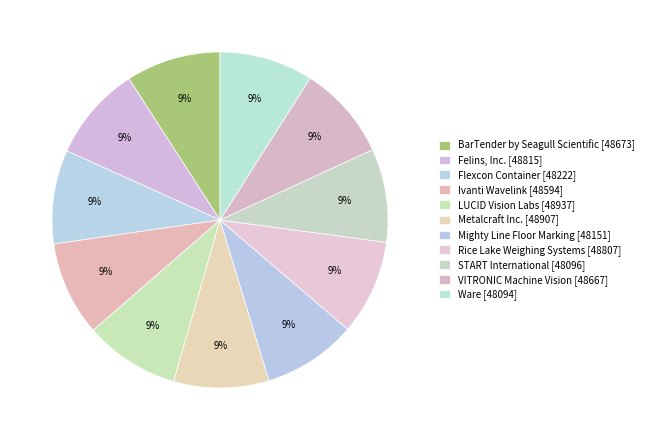

What portion of the pie excludes Mighty Line Floor Marking?

91.0%